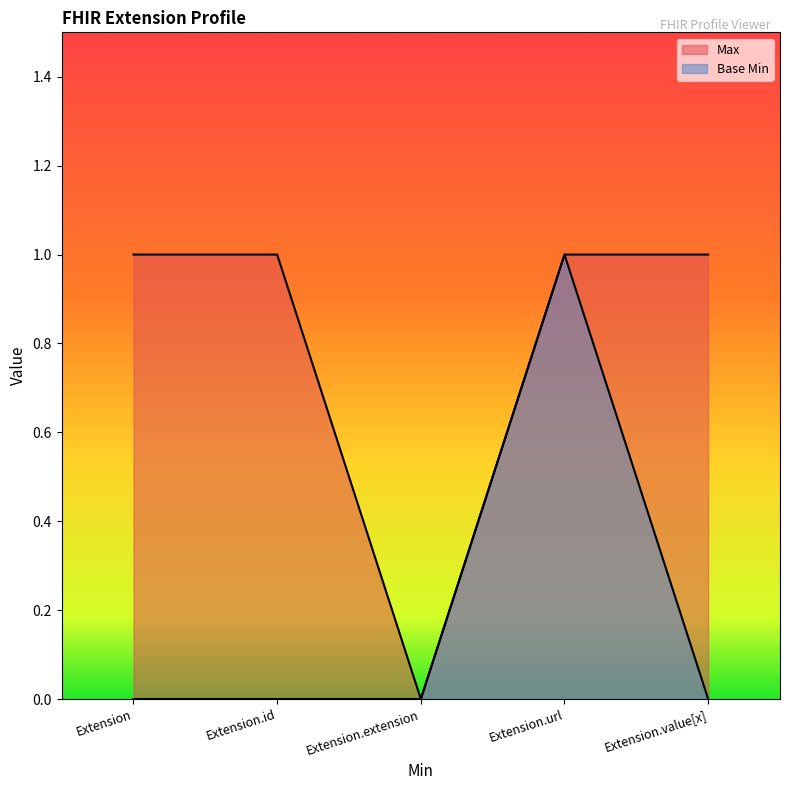

Which has a higher value, Extension or Extension.extension?

Extension